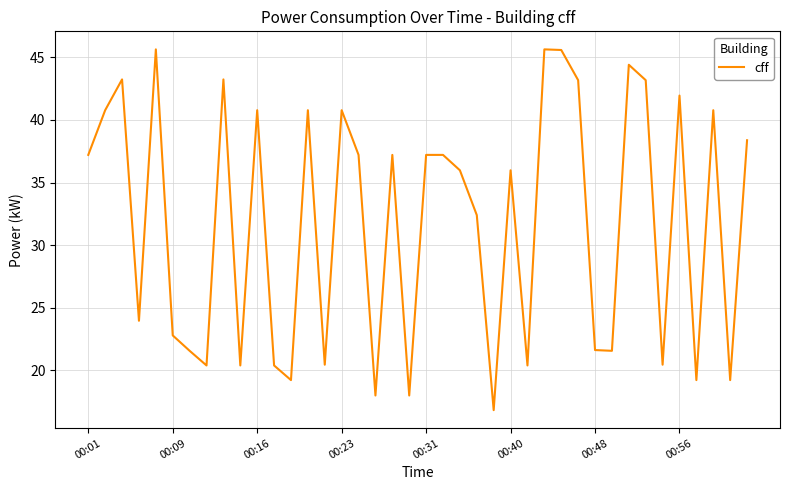

What is the greatest value displayed?

45.6